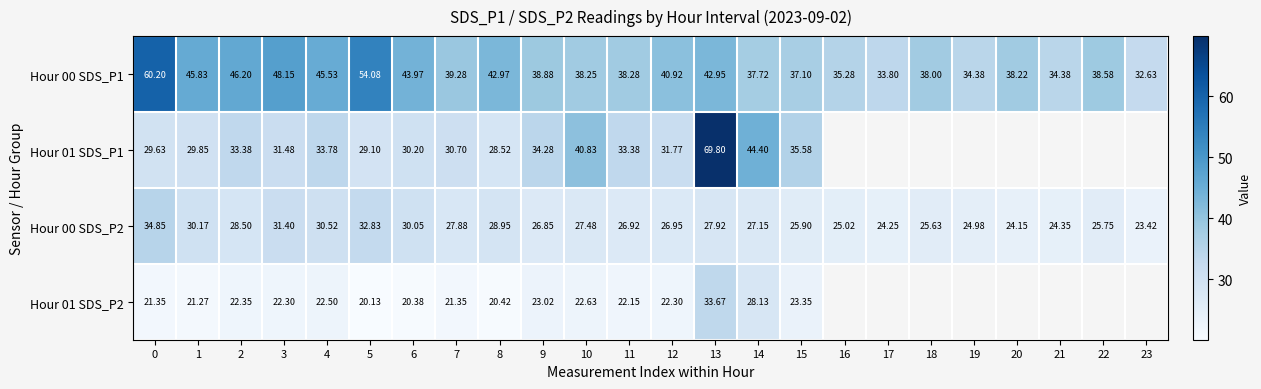

Is the value of Hour 00 SDS_P1 at 17 greater than the value of Hour 01 SDS_P2 at 8?

Yes